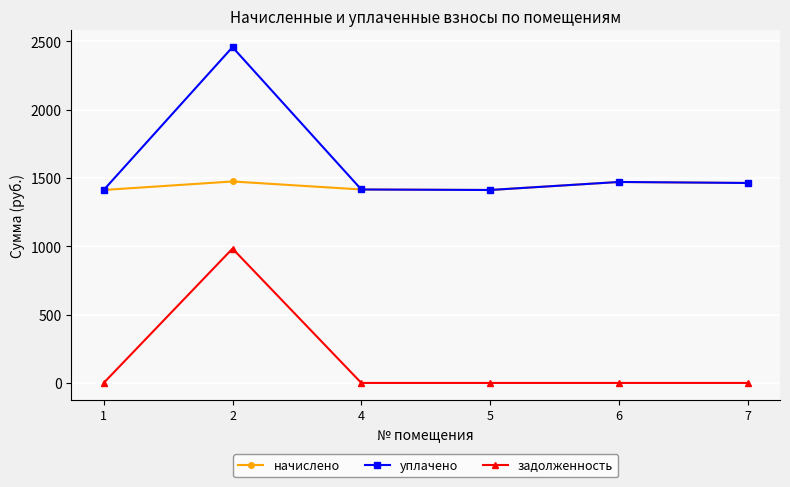

At how many categories does at least one series exceed 594?

6